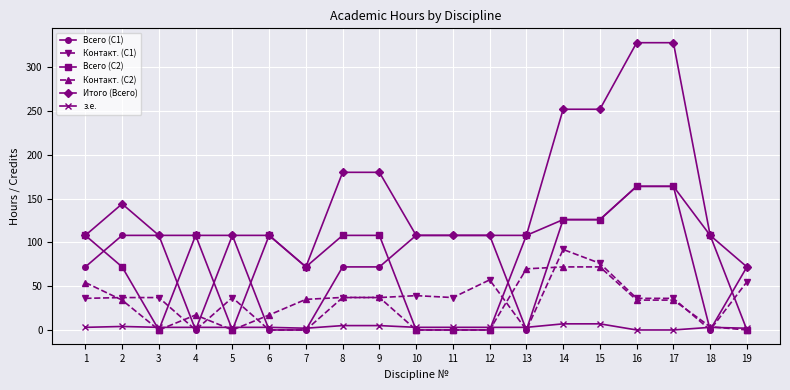

What is the difference between the highest and lowest values at 19?

72.0